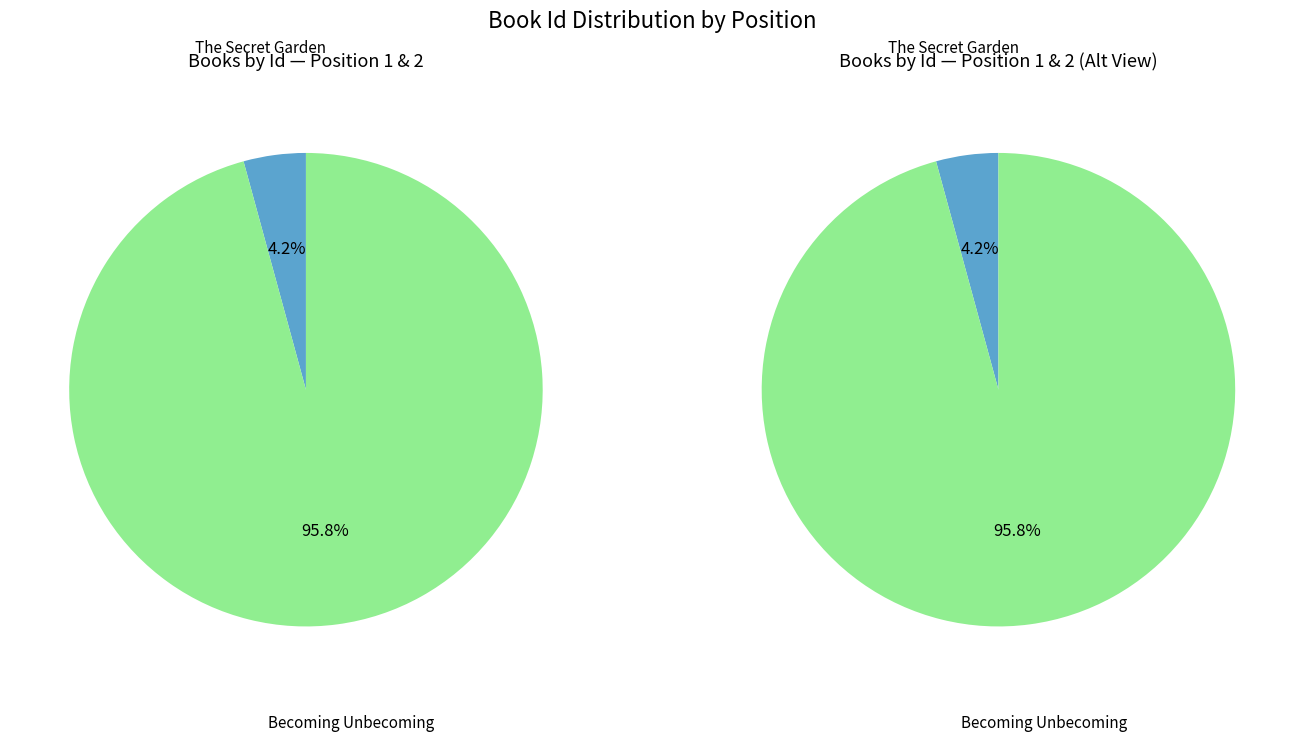

Count the number of slices in the pie.

2